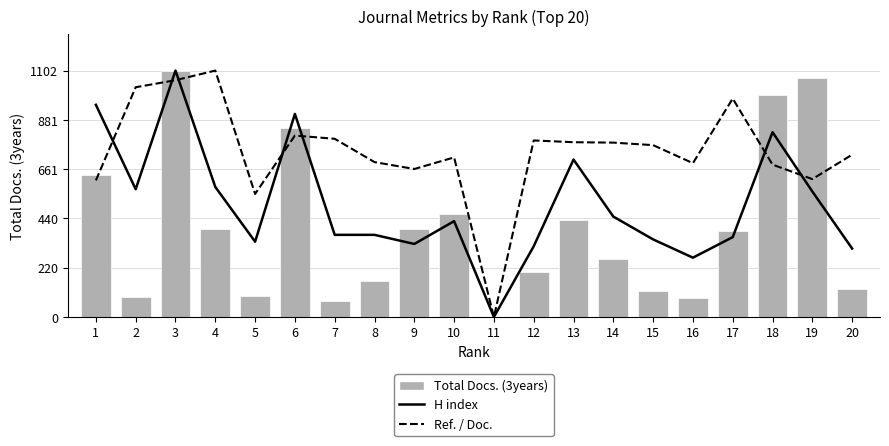

At which category does the chart reach its minimum across all series?

11